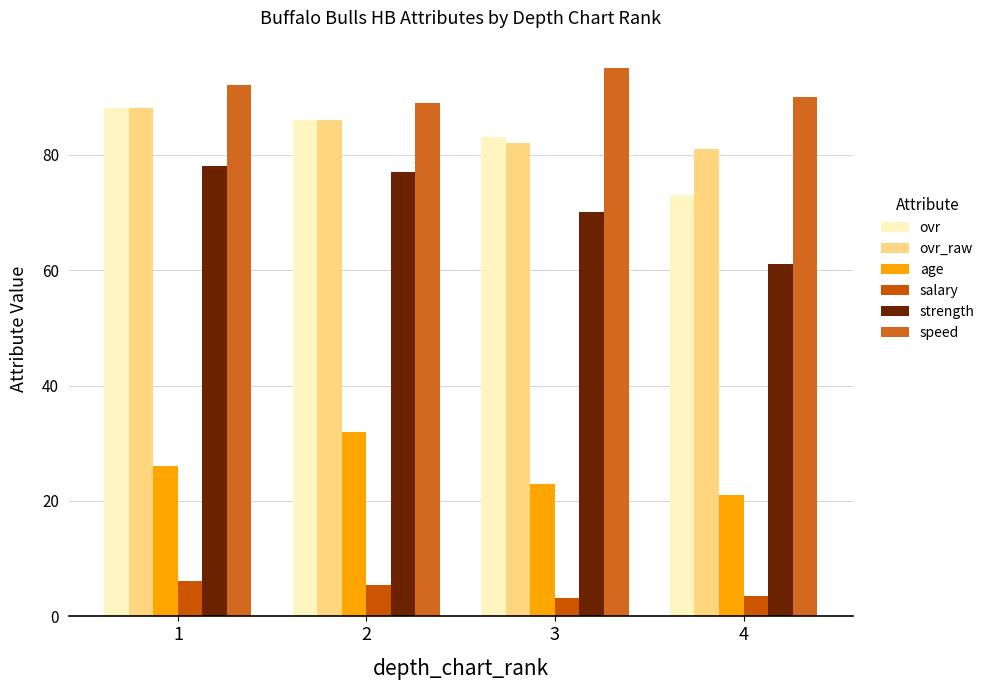

Rank the series by their maximum value, from lowest to highest.

salary, age, strength, ovr, ovr_raw, speed